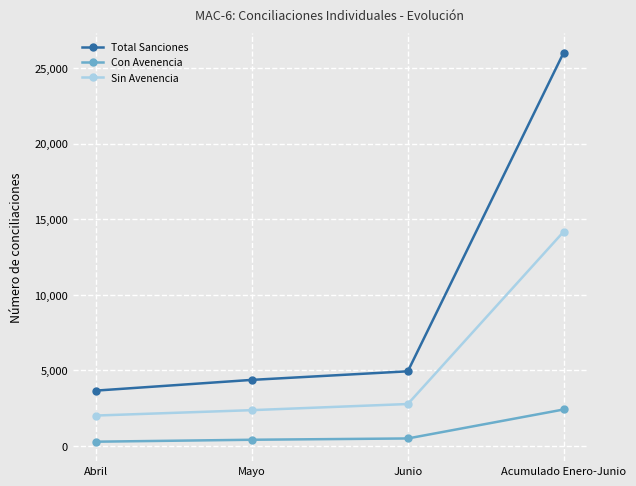

The Sin Avenencia series shows 486 at Mayo. True or false?

False